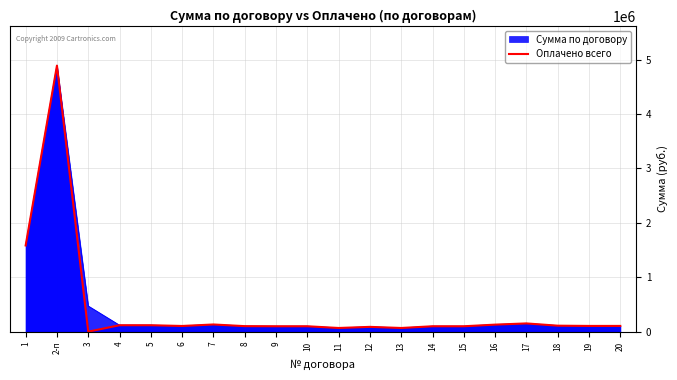

Count the number of categories in the chart.

20